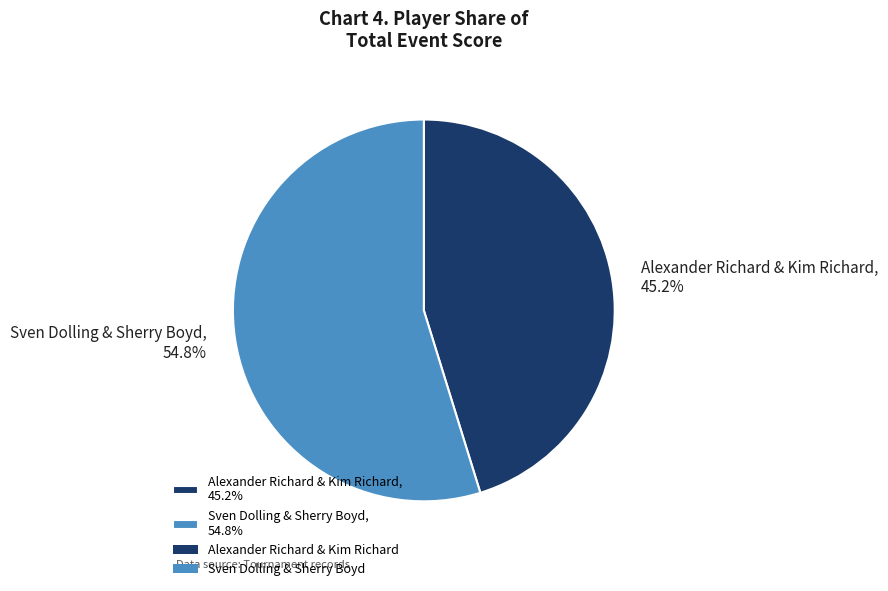

How many segments does this pie chart have?

2